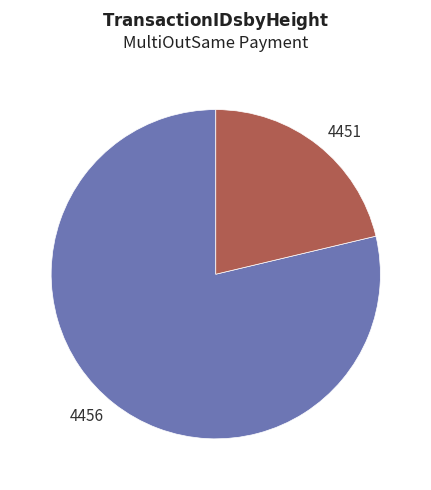

Do 4456 and 4451 together represent more than half of the pie?

Yes